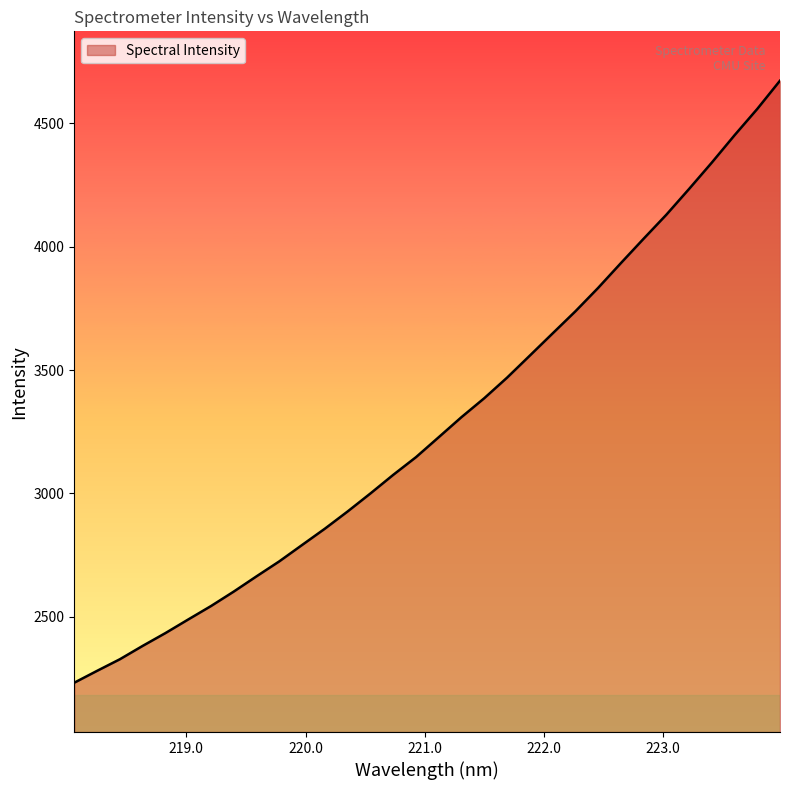

What is the minimum value shown in the chart?

2232.8